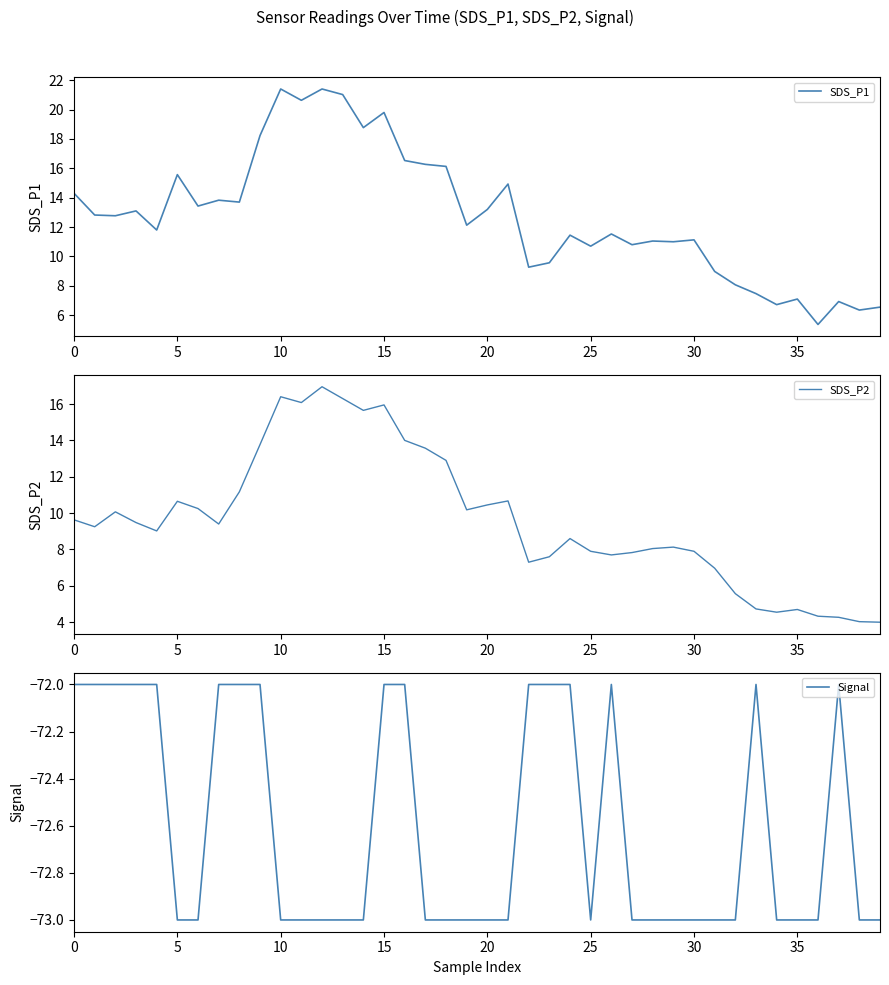

At which category is the sum across all series the highest?

12